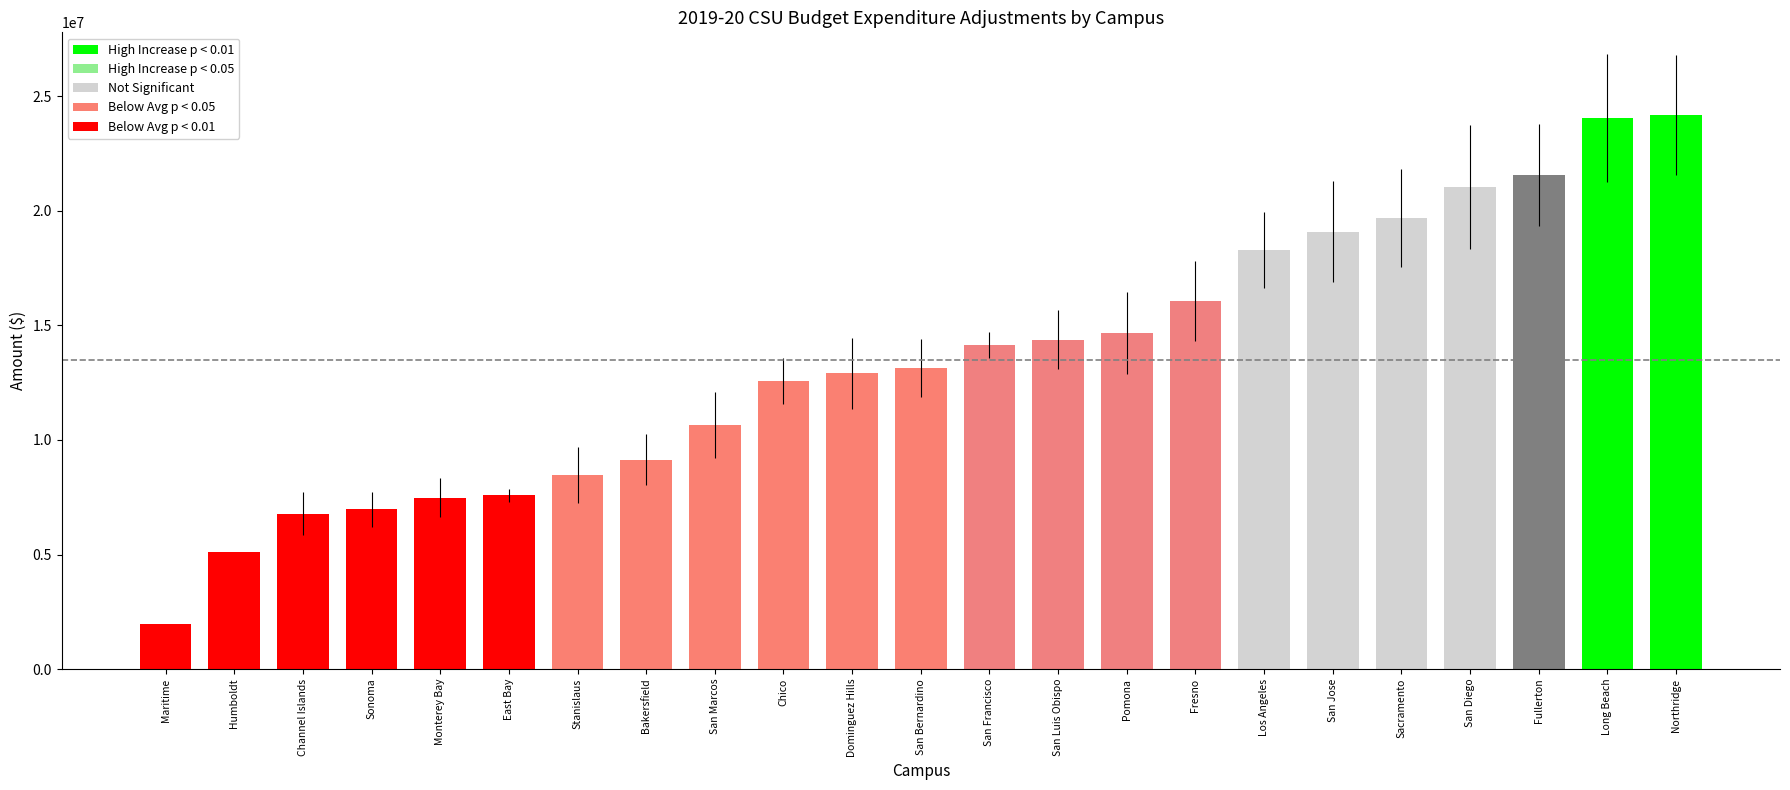

Between Fullerton and Maritime, which is larger?

Fullerton